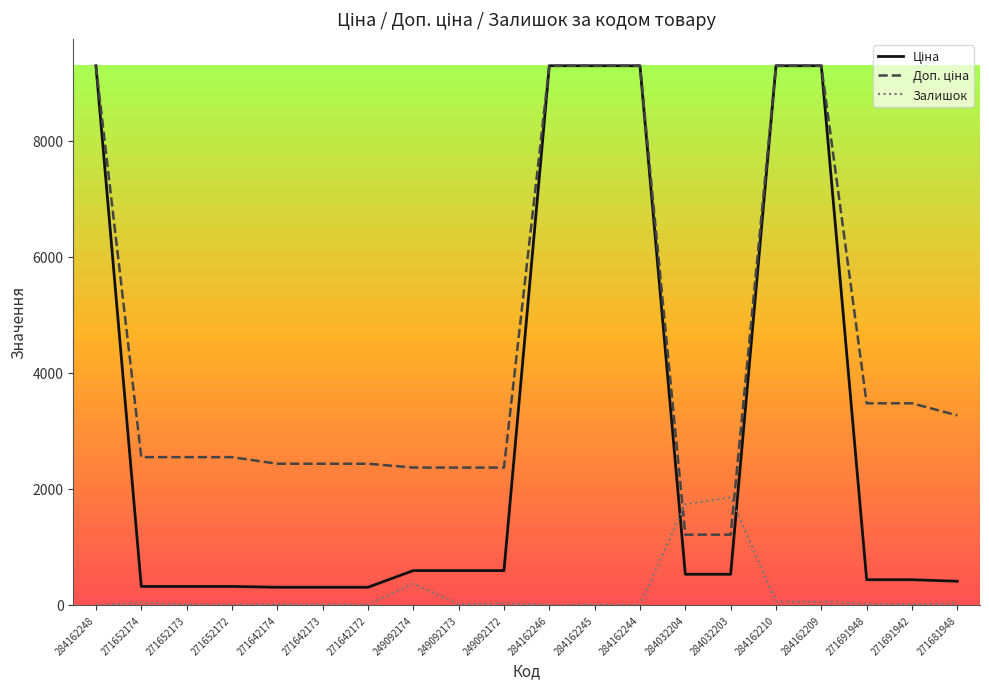

Is it true that Залишок equals 0.0 at 284162246?

True